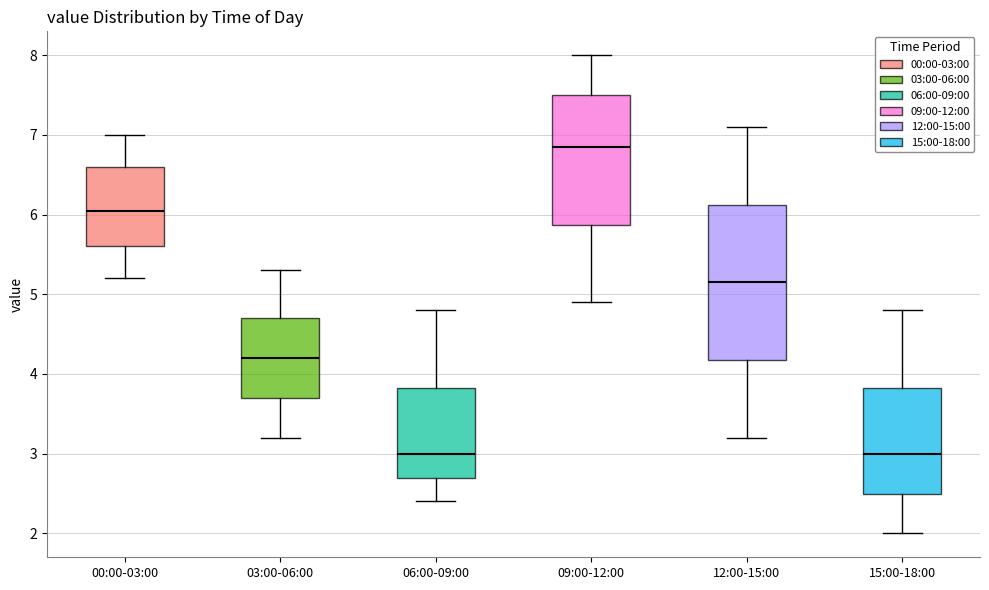

Reading left to right, transcribe this box plot: for each box, give where its median line is, the range the box spans, and where its two whiskers end, as read against the y-axis. The values are not printed on the chart, so give them approximately, as read against the axis.

00:00-03:00: median 6.1, box 5.6 to 6.6, whiskers 5.2 to 7.0
03:00-06:00: median 4.2, box 3.7 to 4.7, whiskers 3.2 to 5.3
06:00-09:00: median 3.0, box 2.7 to 3.8, whiskers 2.4 to 4.8
09:00-12:00: median 6.9, box 5.9 to 7.5, whiskers 4.9 to 8.0
12:00-15:00: median 5.2, box 4.2 to 6.1, whiskers 3.2 to 7.1
15:00-18:00: median 3.0, box 2.5 to 3.8, whiskers 2.0 to 4.8